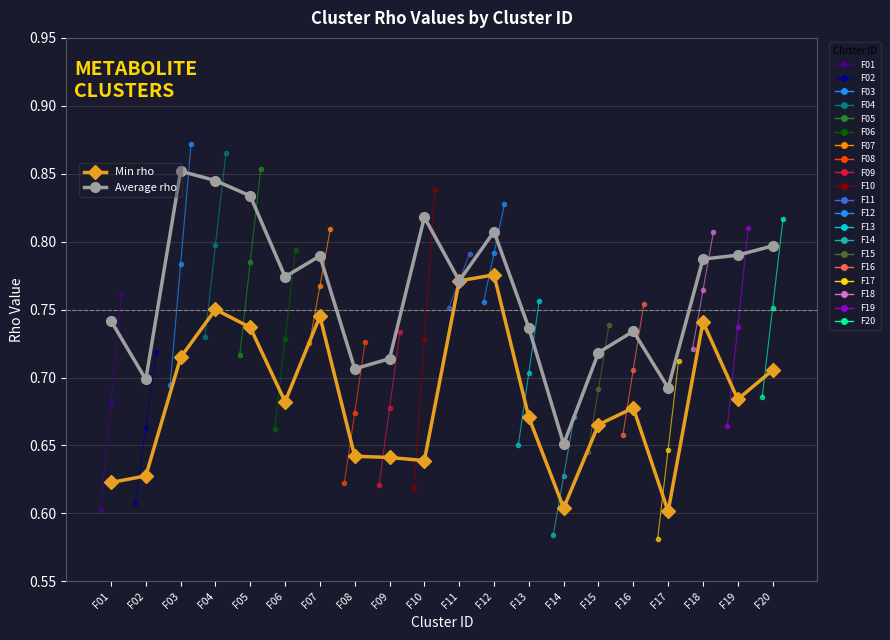

True or false: Min rho and Average rho cross at least once.

False